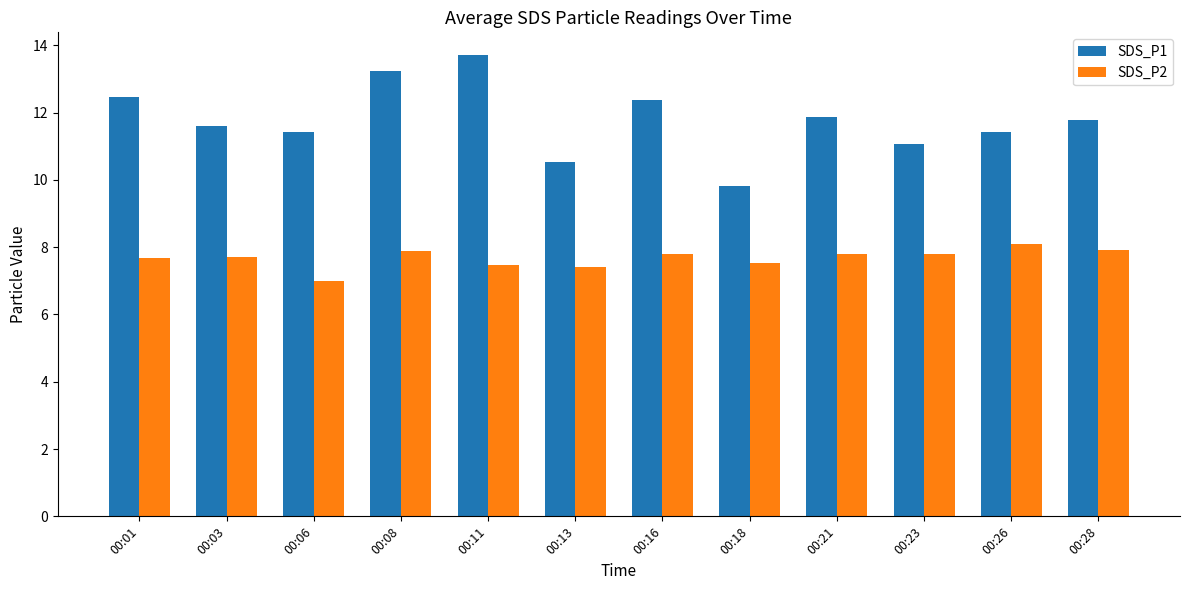

The SDS_P1 series shows 10.5 at 00:13. True or false?

True